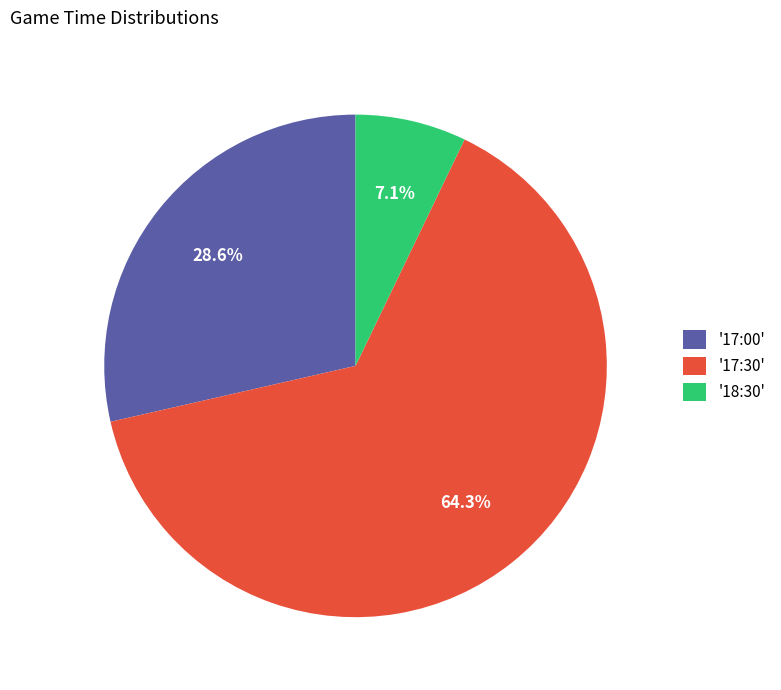

How many segments does this pie chart have?

3